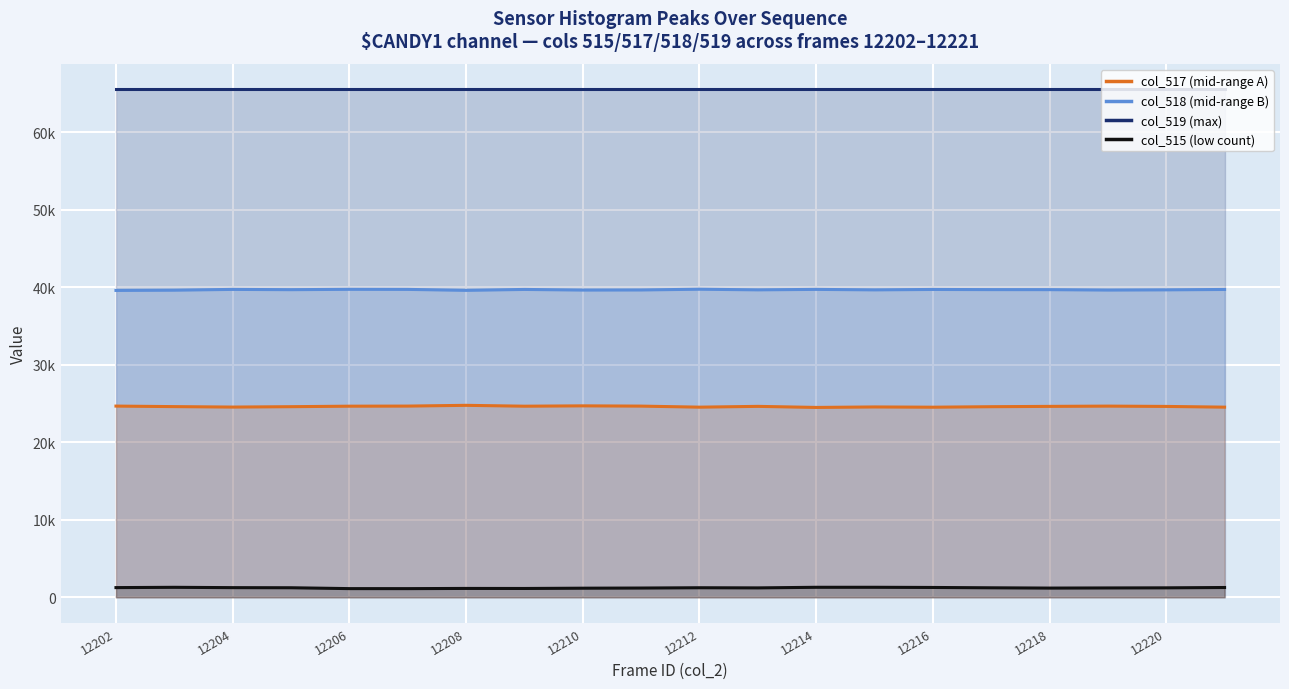

True or false: col_518 and col_517 intersect in this chart.

False